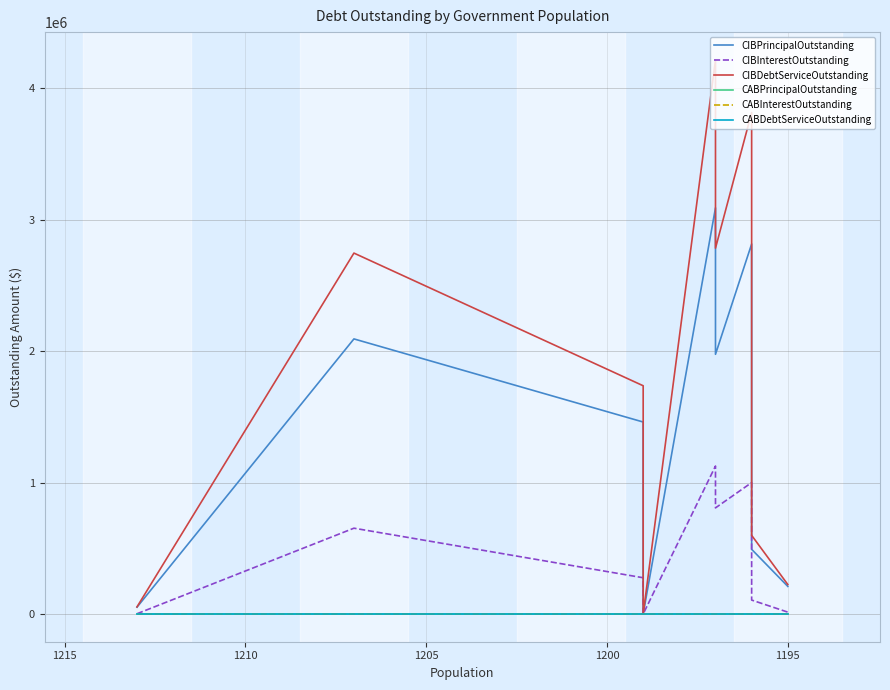

Which series has the largest total across all categories?

CIBDebtServiceOutstanding